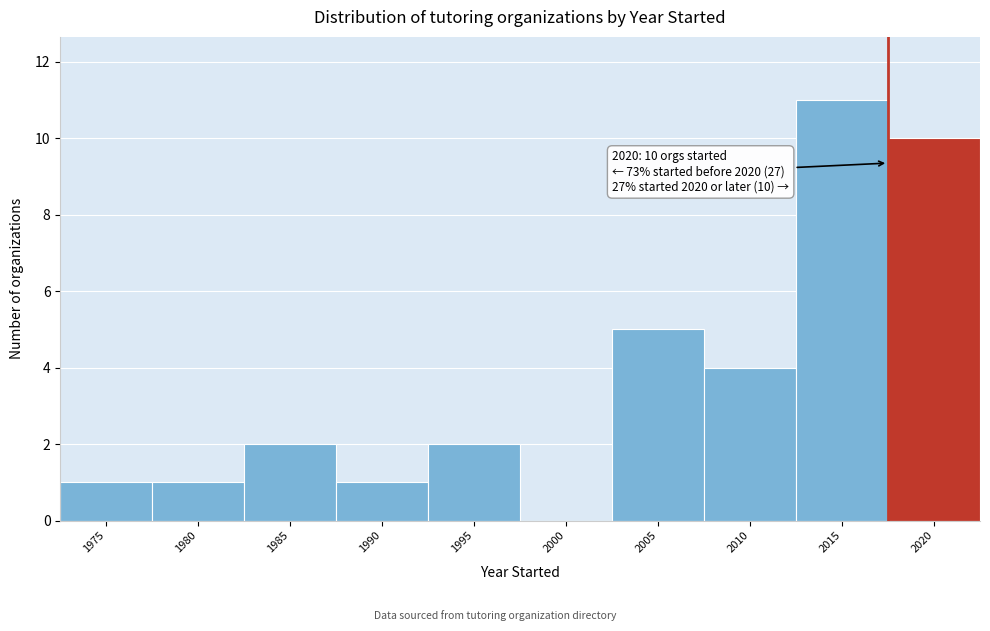

Reading left to right, extract all data points from this chart.

1975=1	1980=1	1985=2	1990=1	1995=2	2000=0	2005=5	2010=4	2015=11	2020=10